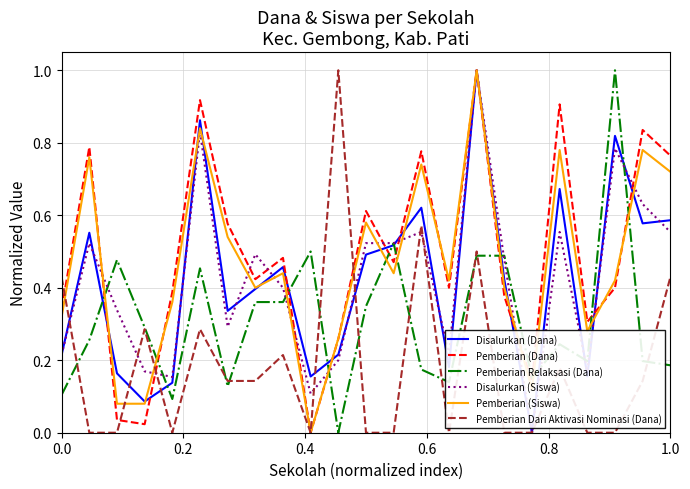

How many lines are shown in the chart?

6